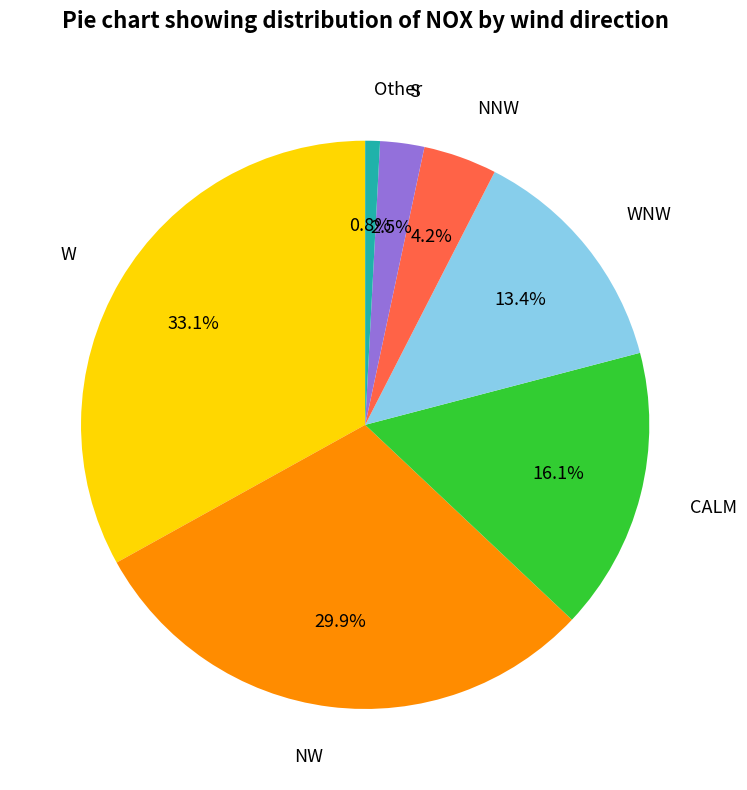

Is Other the majority of the pie?

No